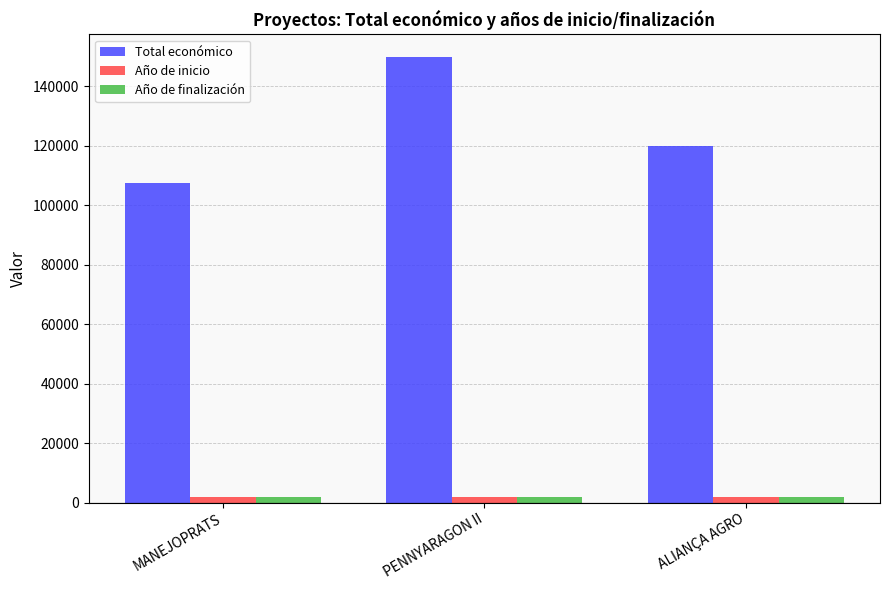

What position from the right is MANEJOPRATS?

3